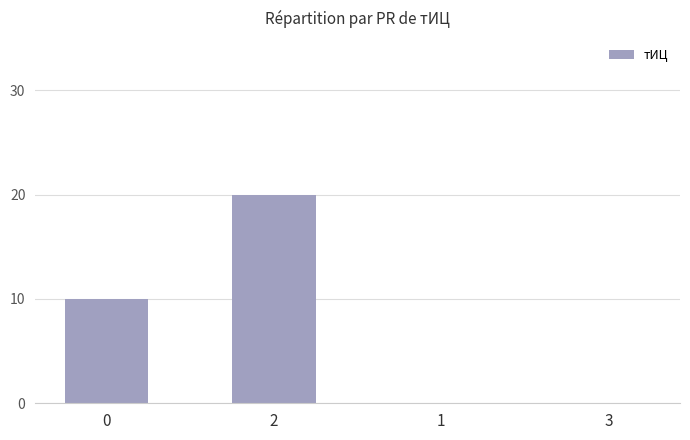

What is the sum of the values at 0 and 3?

10